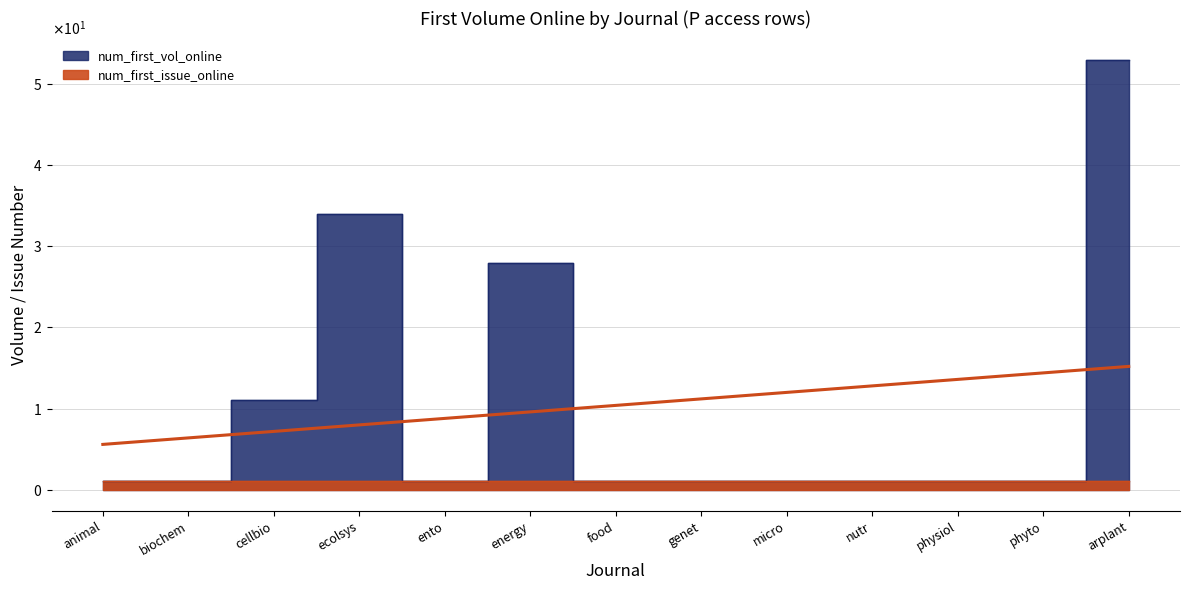

Which category has the lowest value across all series?

animal